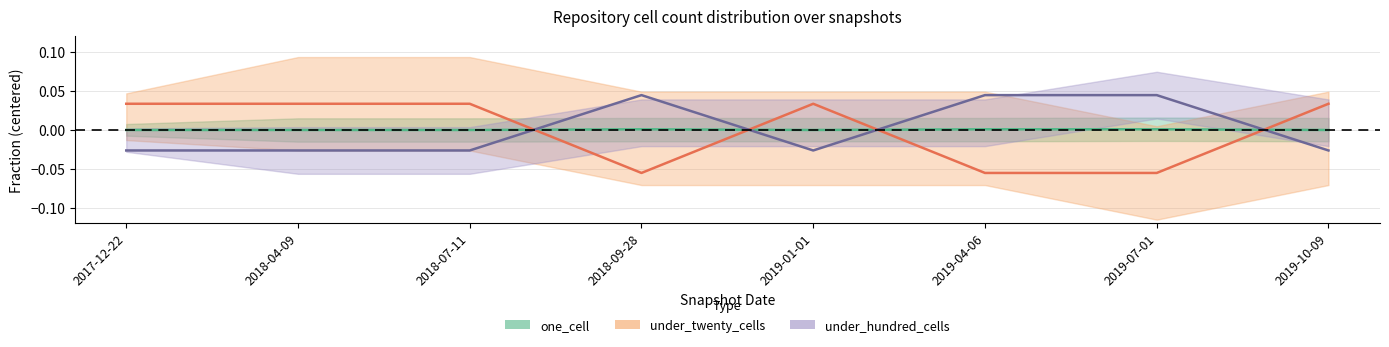

How many data points in under_hundred_cells are less than 0?

5